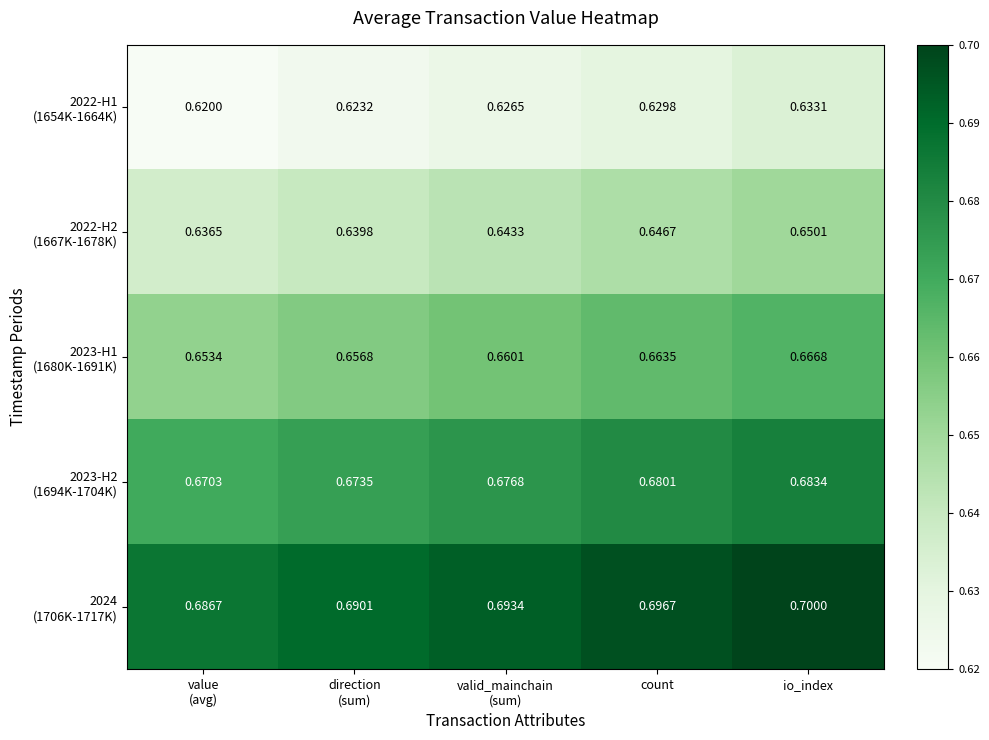

Which label corresponds to the largest value in the chart?

io_index